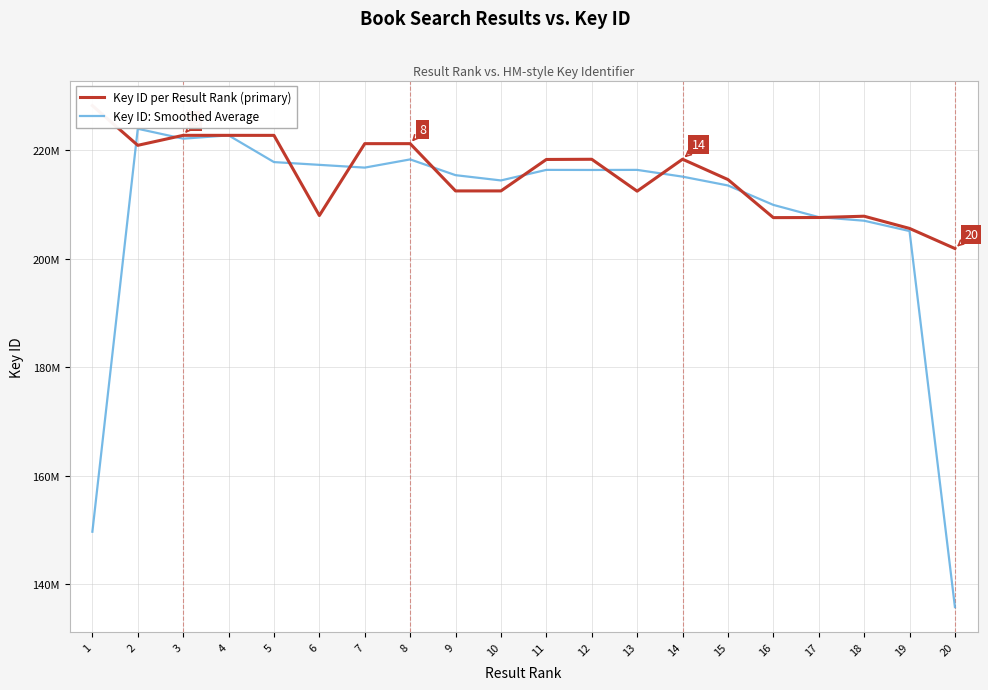

Between which two adjacent categories do Key ID: Smoothed Average and Key ID per Result Rank (primary) first intersect?

1 and 2